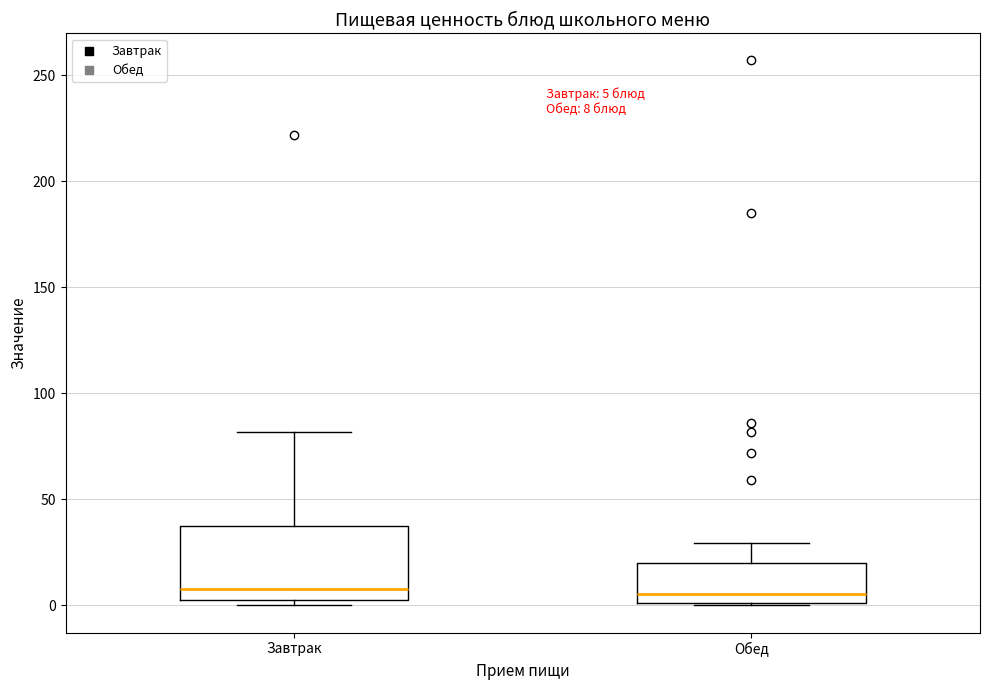

Comparing the boxes themselves (not the whiskers), which one is the tallest?

Завтрак